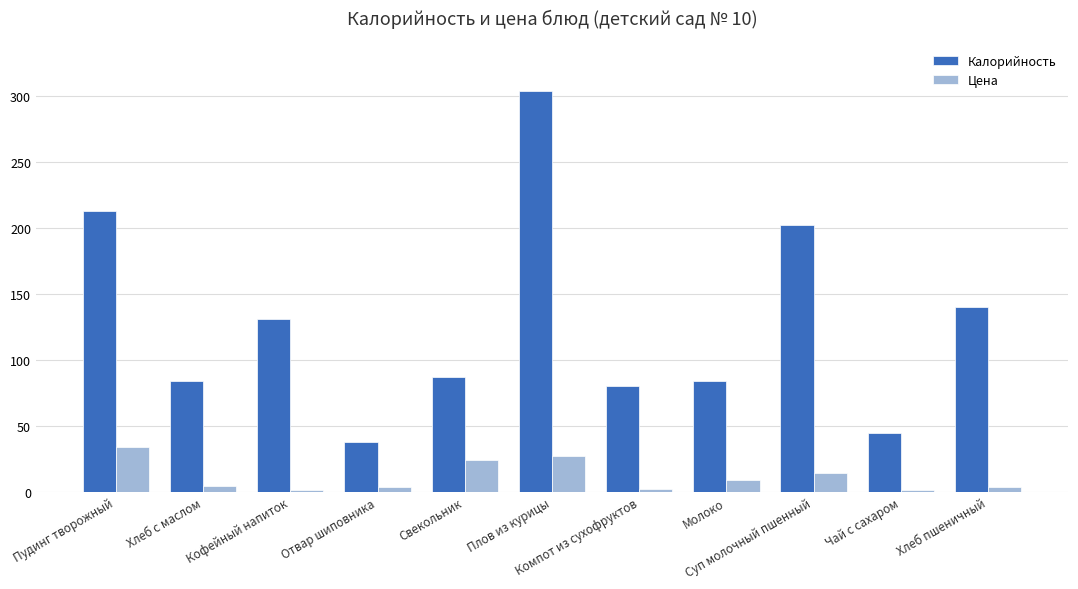

Rank the series by their average value, from lowest to highest.

Цена, Калорийность